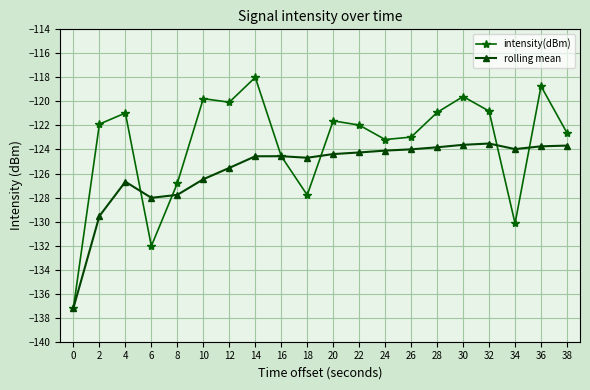

Count the number of data series in this chart.

2